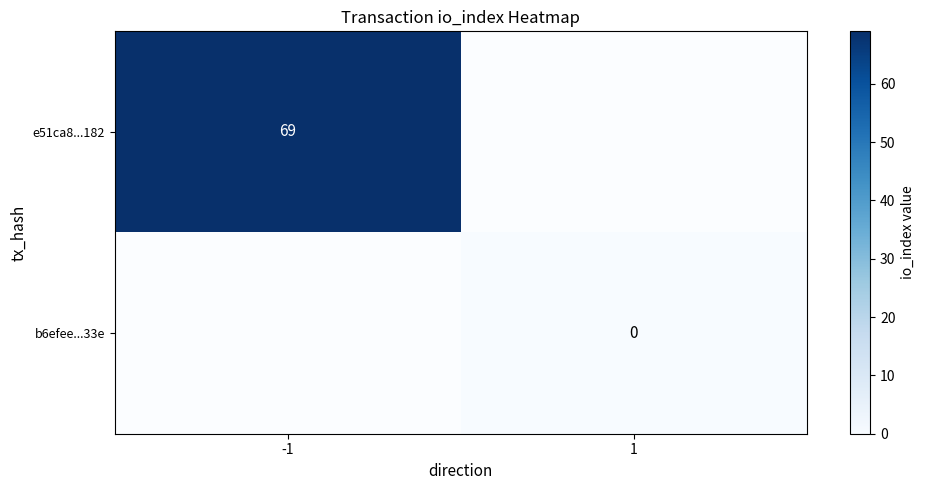

What is the average value of the e51ca8...182 series?

34